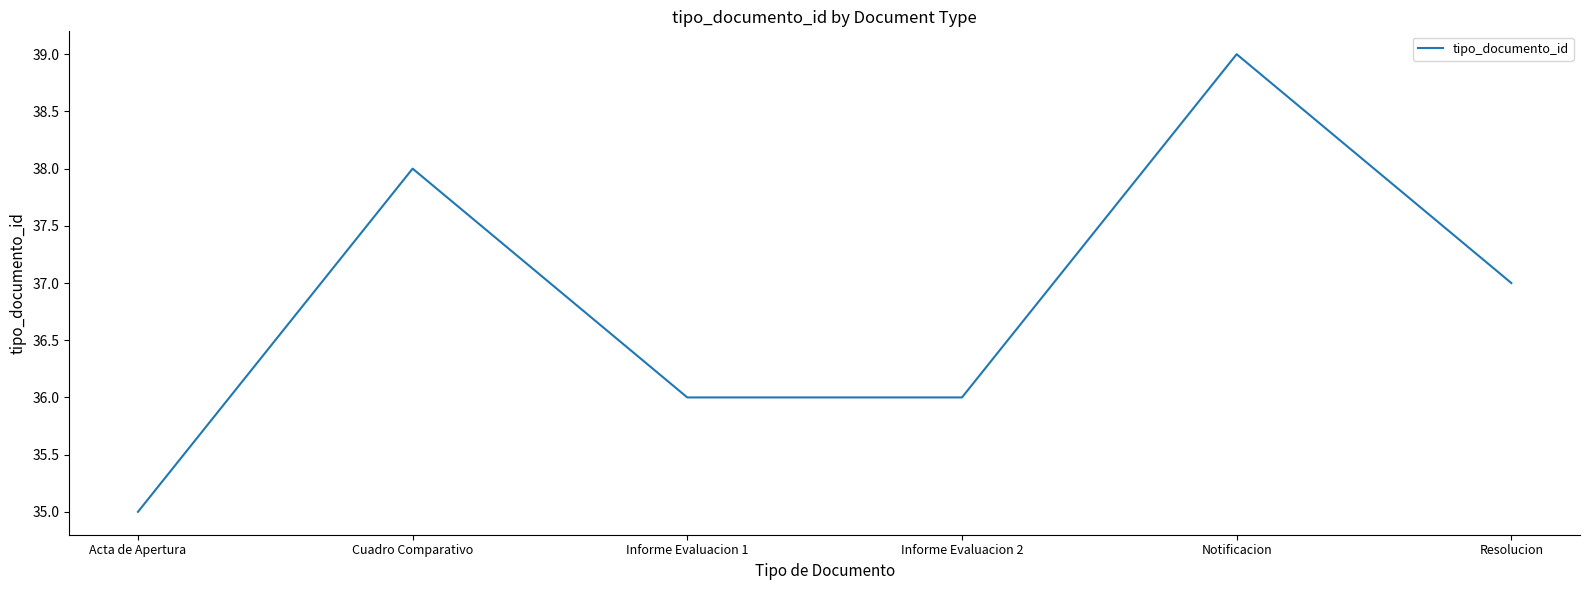

At which label is the value closest to 37?

Resolucion